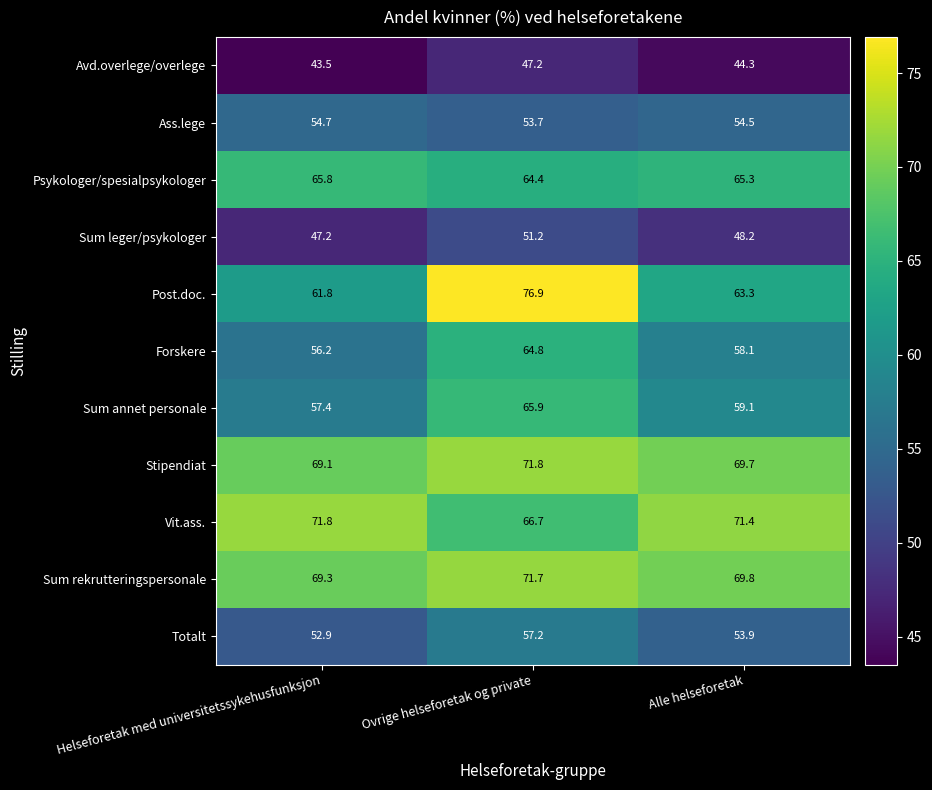

Which series has the largest total across all categories?

Sum rekrutteringspersonale